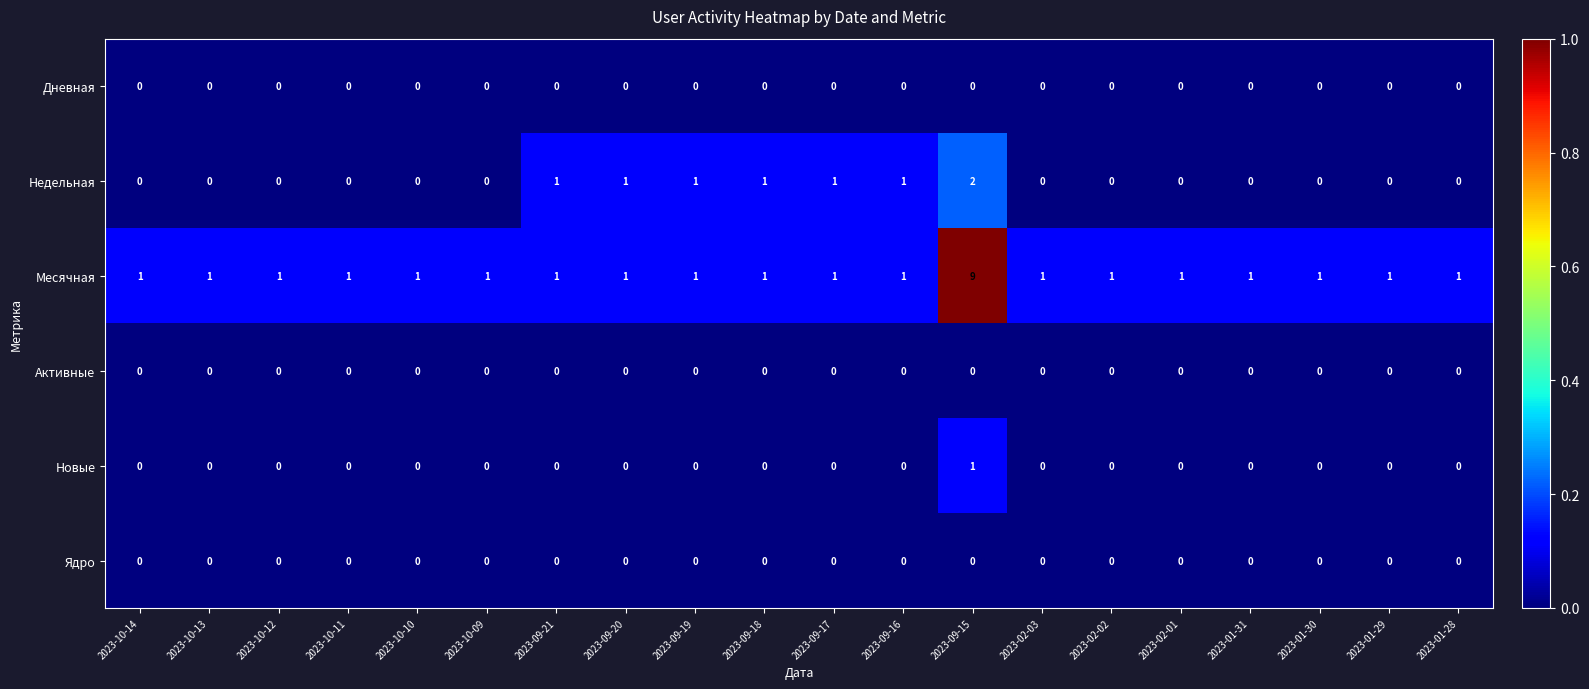

Between 2023-10-14 and 2023-09-19, which series saw the biggest shift?

Недельная